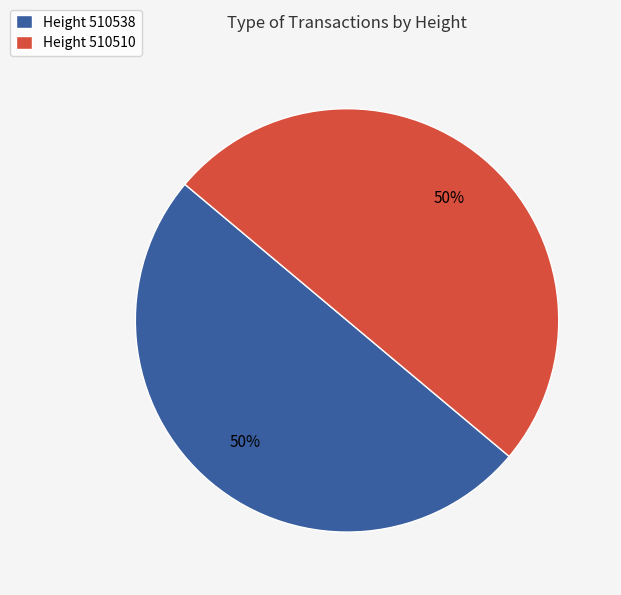

To the nearest percent, what portion does Height 510538 represent?

50%